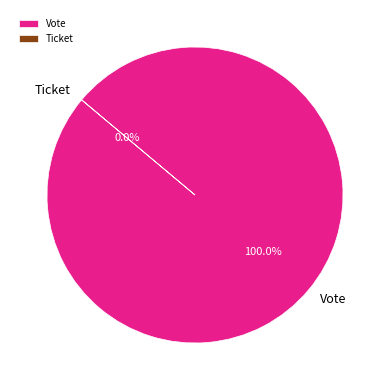

To the nearest percent, what is the average slice percentage?

50%